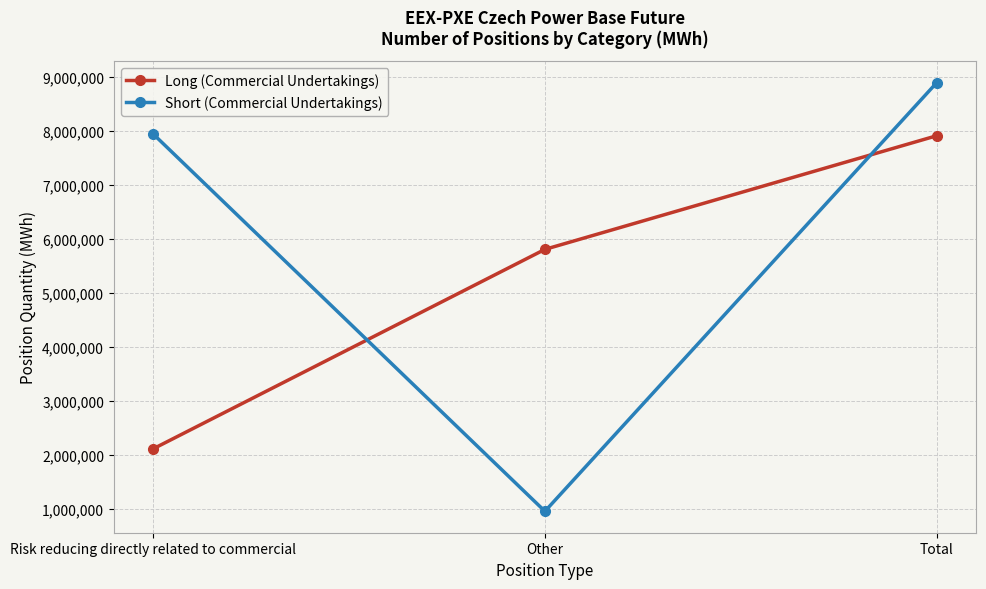

Reading left to right, transcribe all the data shown in this chart.

Long (Commercial Undertakings): 2106458	5804493	7910951
Short (Commercial Undertakings): 7945722	950666	8896388